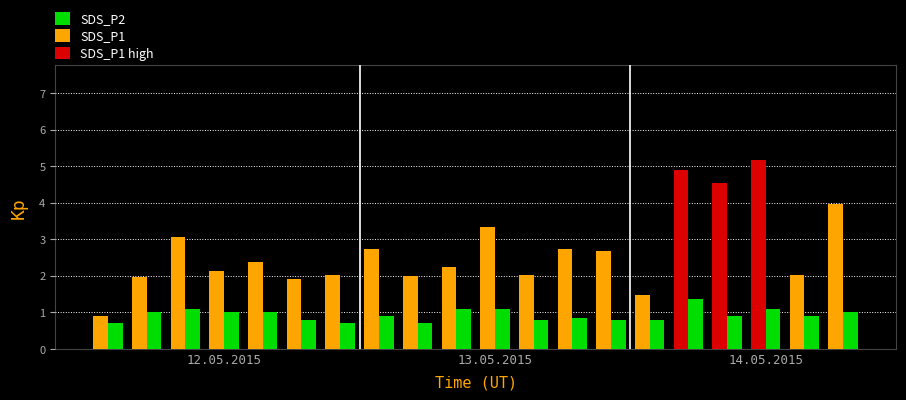

Rank the series by their average value, from lowest to highest.

SDS_P2, SDS_P1